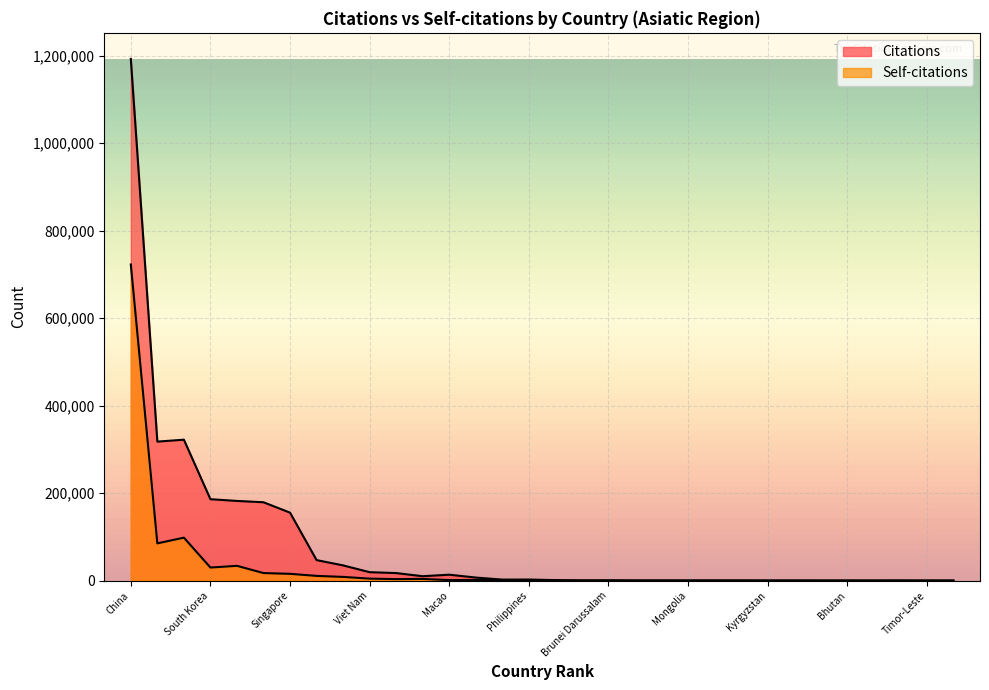

Which category has the highest value across all series?

China